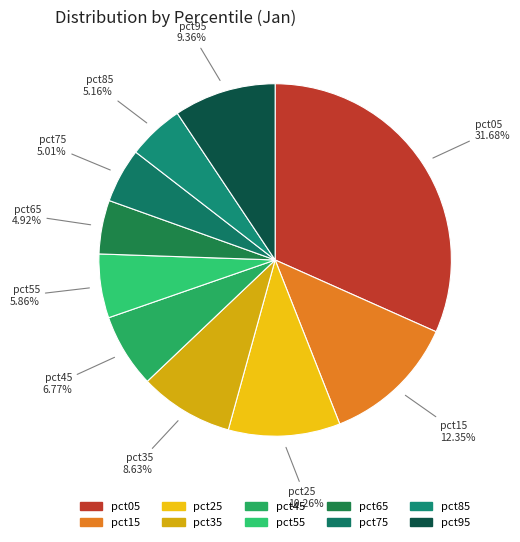

Combined, do pct55 and pct45 account for over 50%?

No